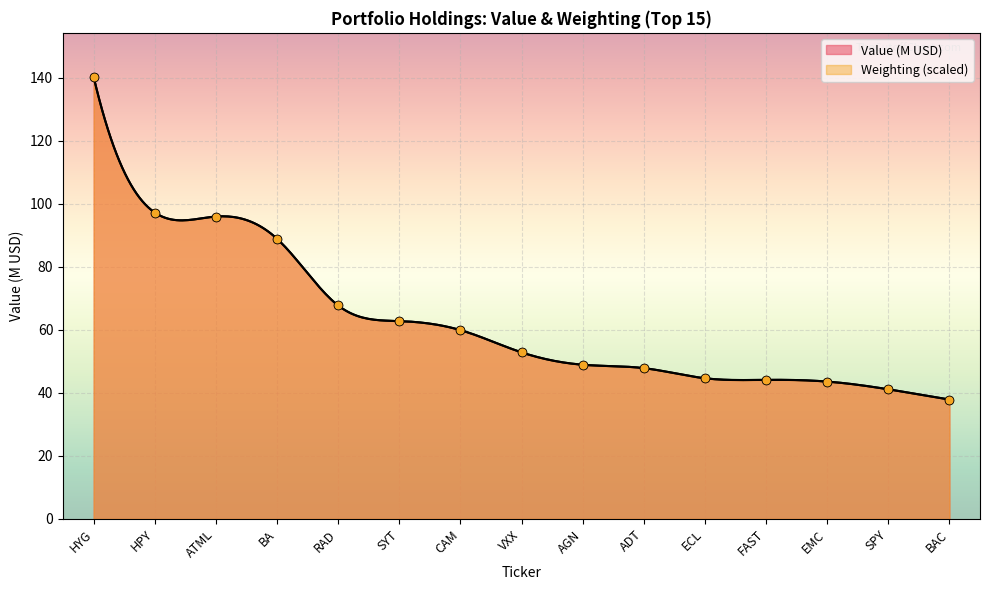

Is the value of Value at ECL greater than the value of Weighting at SPY?

Yes